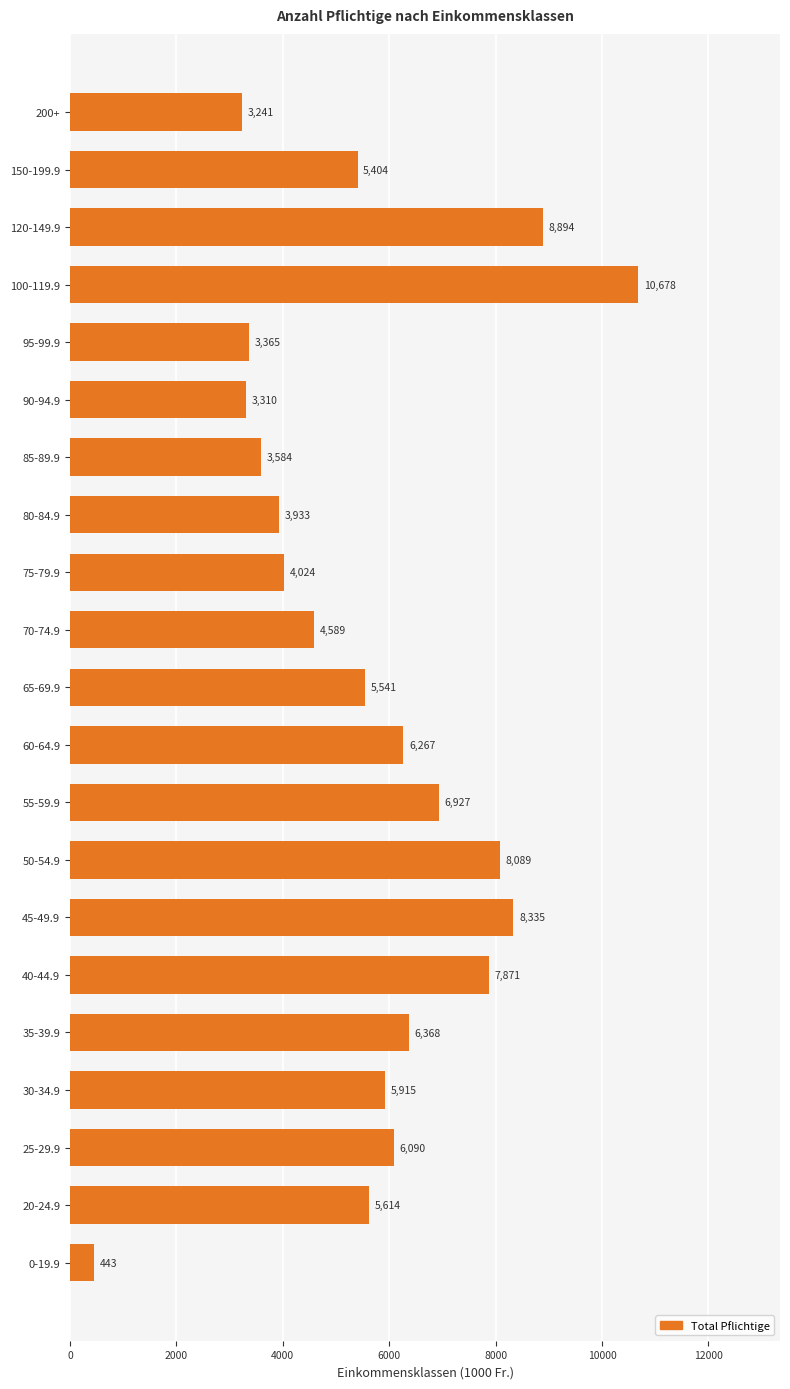

Reading top to bottom, list all the values displayed in this chart.

3241	5404	8894	10678	3365	3310	3584	3933	4024	4589	5541	6267	6927	8089	8335	7871	6368	5915	6090	5614	443